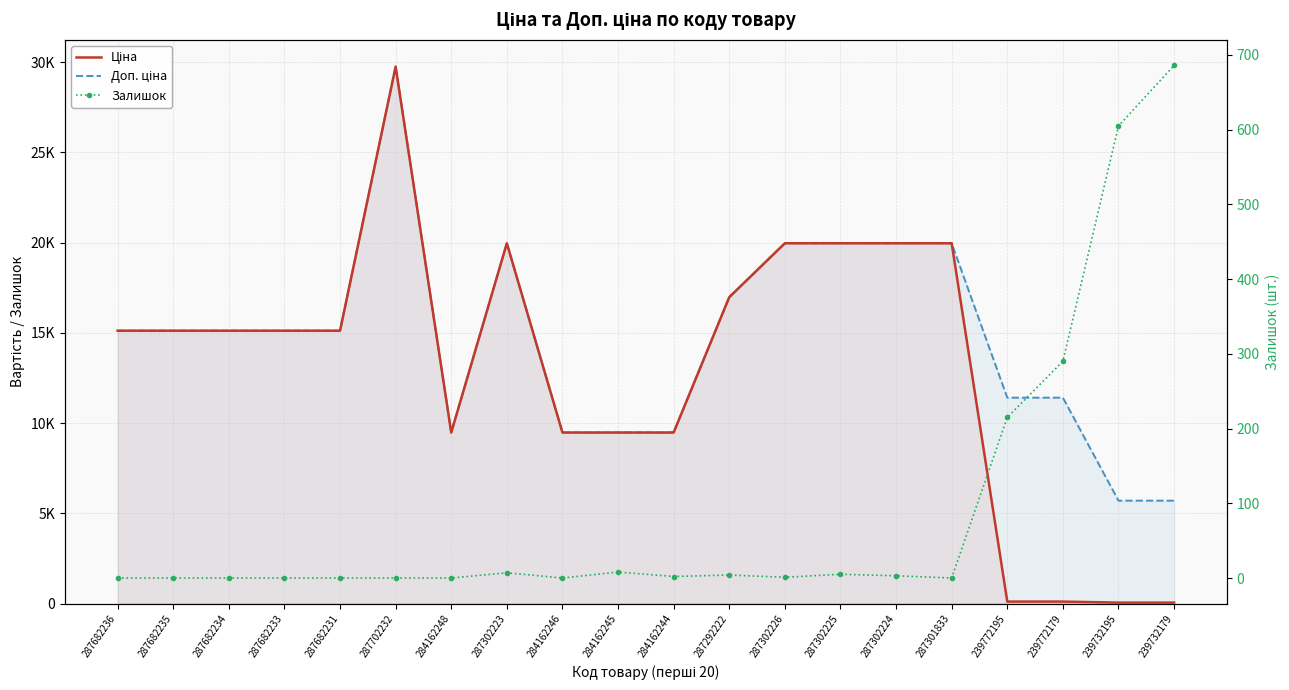

Reading right to left, list all the values displayed in this chart.

Ціна: 239732179=57.0	239732195=57.0	239772179=114.1	239772195=114.1	287301833=19964.2	287302224=19964.2	287302225=19964.2	287302226=19964.2	287292222=16976.3	284162244=9480.1	284162245=9480.1	284162246=9480.1	287302223=19964.2	284162248=9480.1	287702232=29747.2	287682231=15120.0	287682233=15120.0	287682234=15120.0	287682235=15120.0	287682236=15120.0
Доп. ціна: 239732179=5705.0	239732195=5705.0	239772179=11410.0	239772195=11410.0	287301833=19964.2	287302224=19964.2	287302225=19964.2	287302226=19964.2	287292222=16976.3	284162244=9480.1	284162245=9480.1	284162246=9480.1	287302223=19964.2	284162248=9480.1	287702232=29747.2	287682231=15120.0	287682233=15120.0	287682234=15120.0	287682235=15120.0	287682236=15120.0
Залишок: 239732179=686.0	239732195=605.0	239772179=290.0	239772195=215.0	287301833=0.0	287302224=3.0	287302225=5.0	287302226=1.0	287292222=4.0	284162244=2.0	284162245=8.0	284162246=0.0	287302223=7.0	284162248=0.0	287702232=0.0	287682231=0.0	287682233=0.0	287682234=0.0	287682235=0.0	287682236=0.0